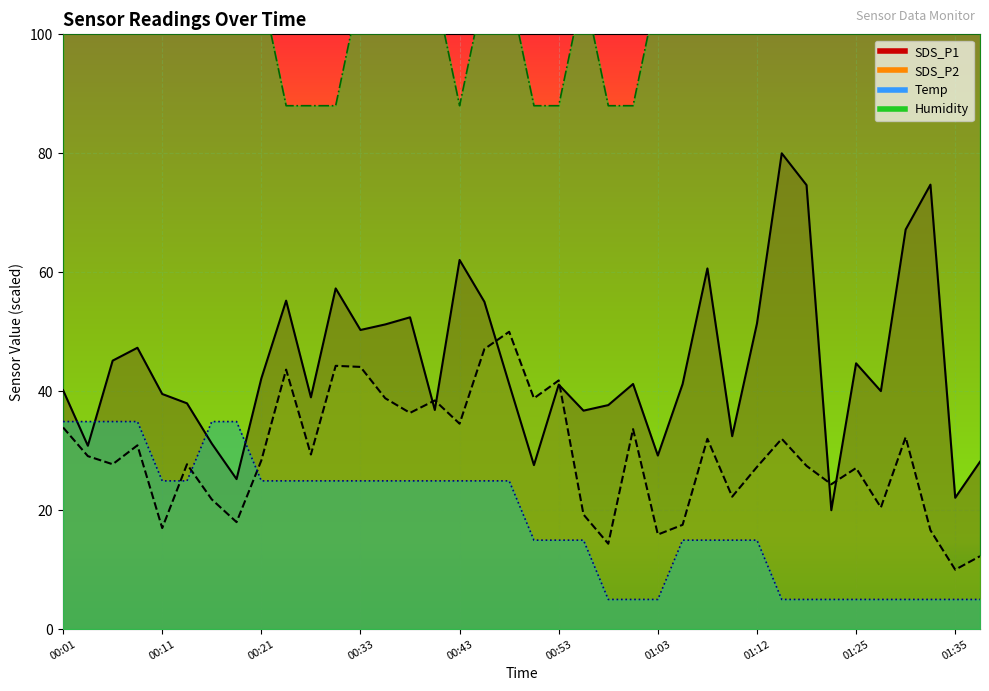

Rank the series at 00:23 from lowest to highest value.

Temp, SDS_P2, SDS_P1, Humidity